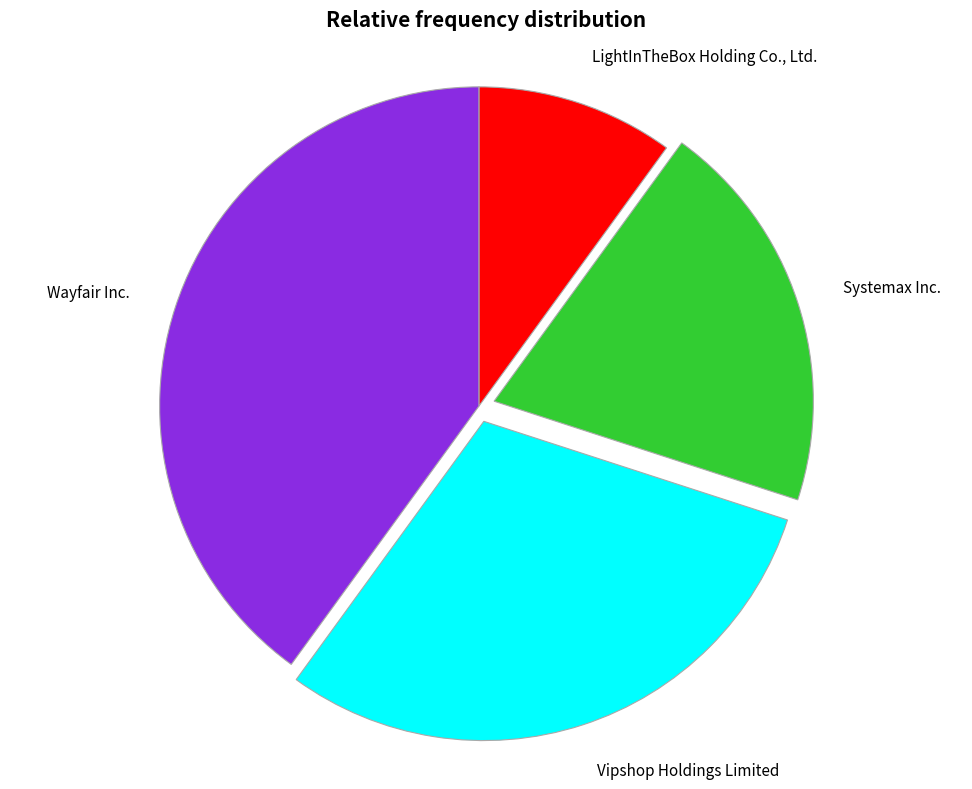

Count the number of slices in the pie.

4